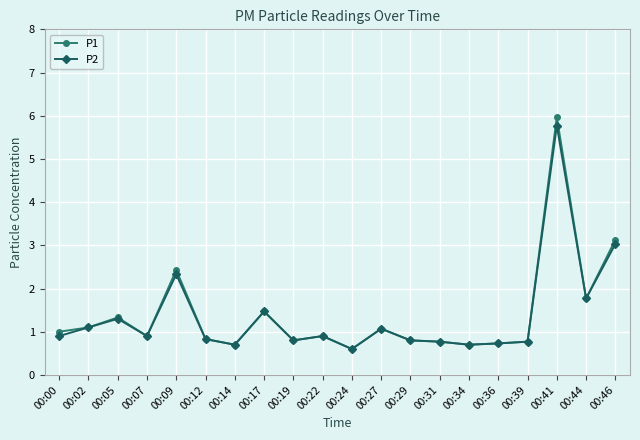

Count the number of categories in the chart.

20